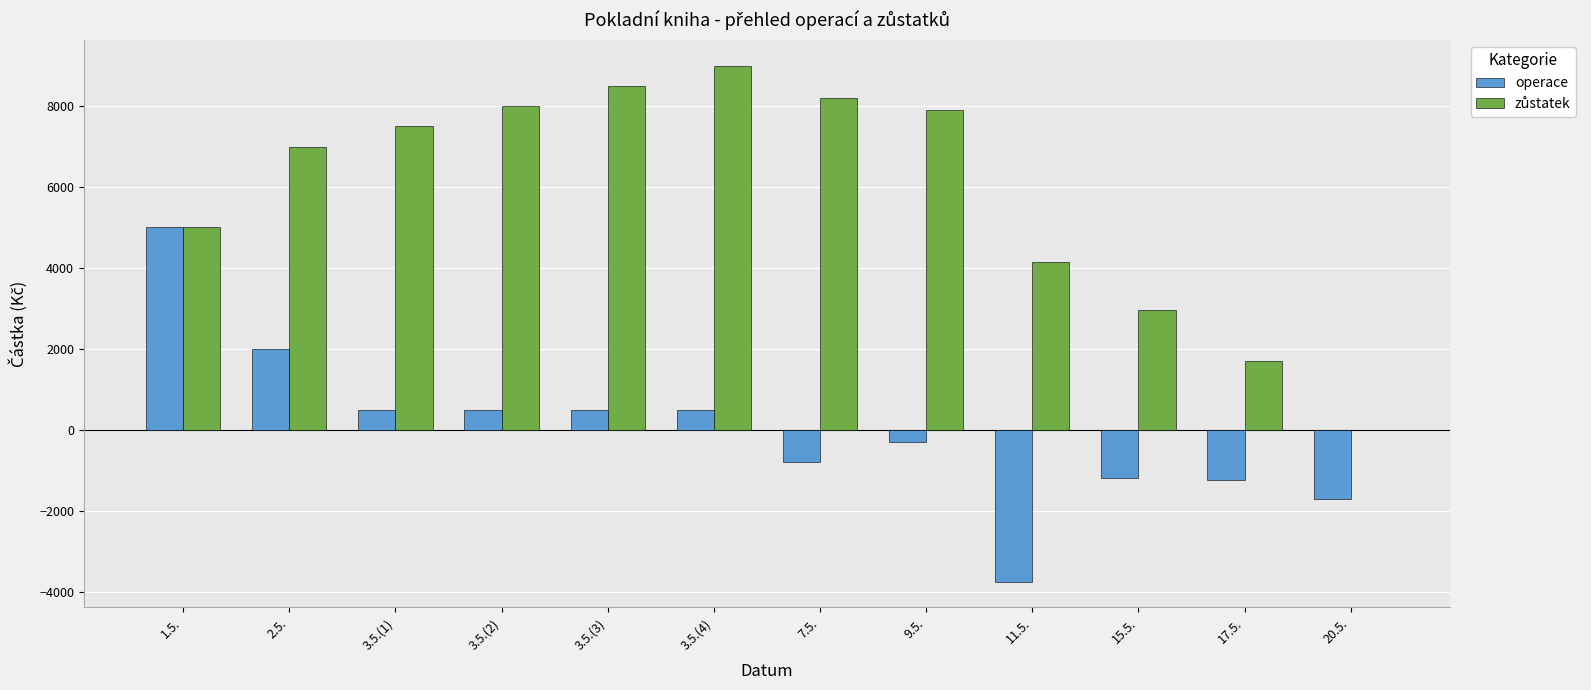

What is the maximum value for operace?

5000